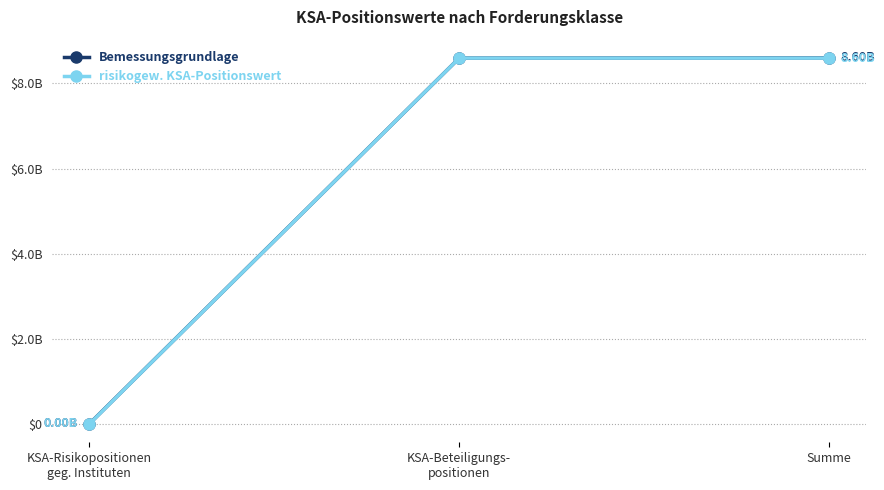

What is the value of the Bemessungsgrundlage point at the 1st from the left?

3642900.0